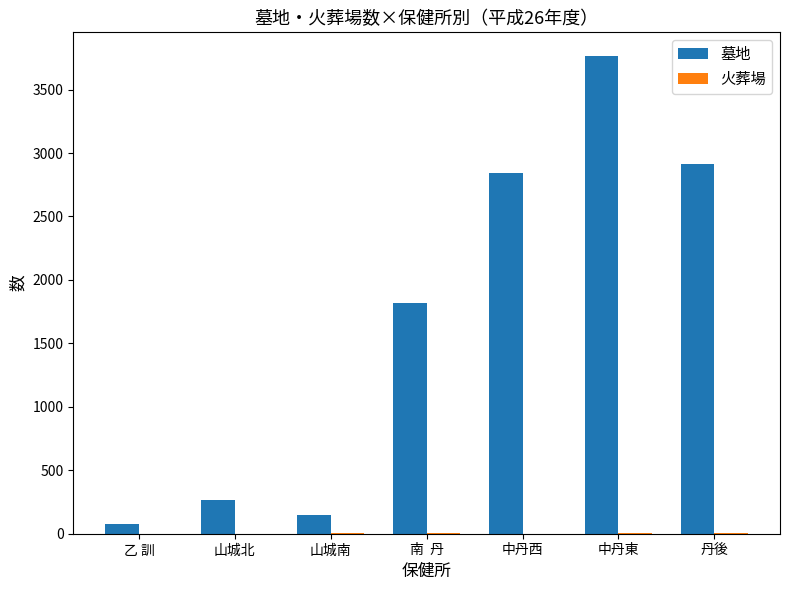

True or false: 墓地 has a value of 1946 at 中丹西.

False